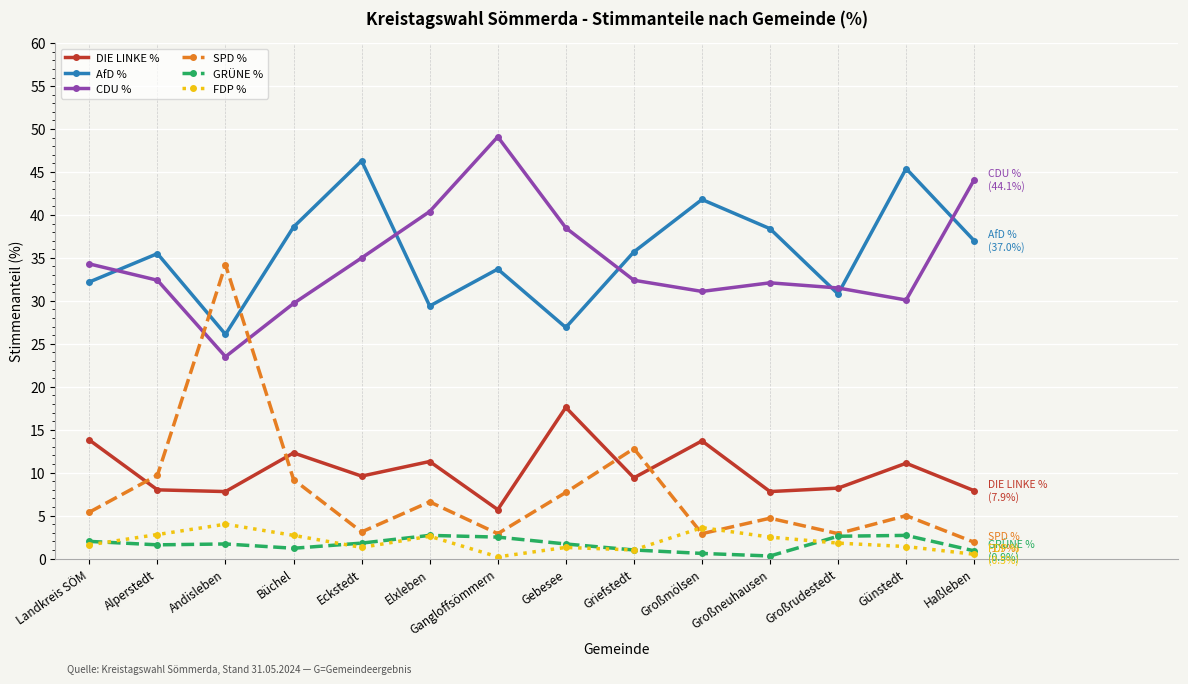

List the series in order of their peak value, highest first.

CDU %, AfD %, SPD %, DIE LINKE %, FDP %, GRÜNE %